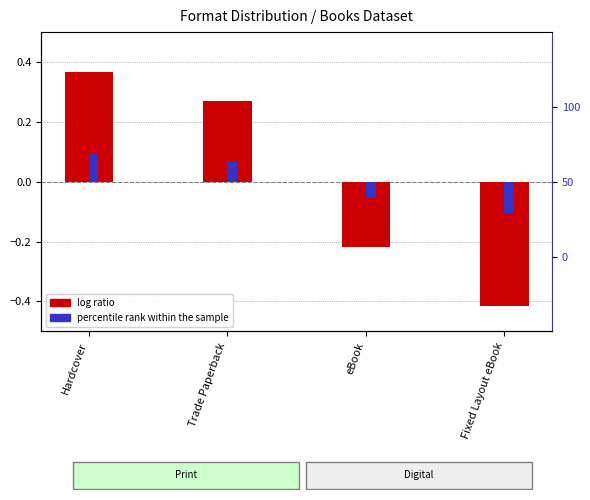

Between Hardcover and eBook, which series saw the biggest shift?

log ratio